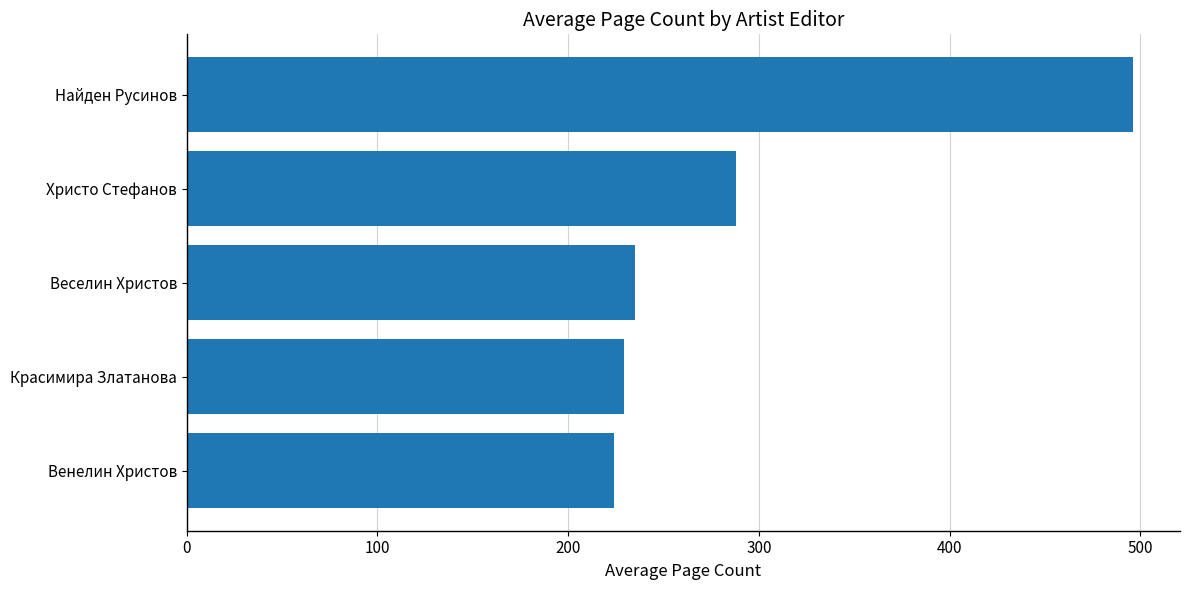

What is the smallest value displayed?

224.0